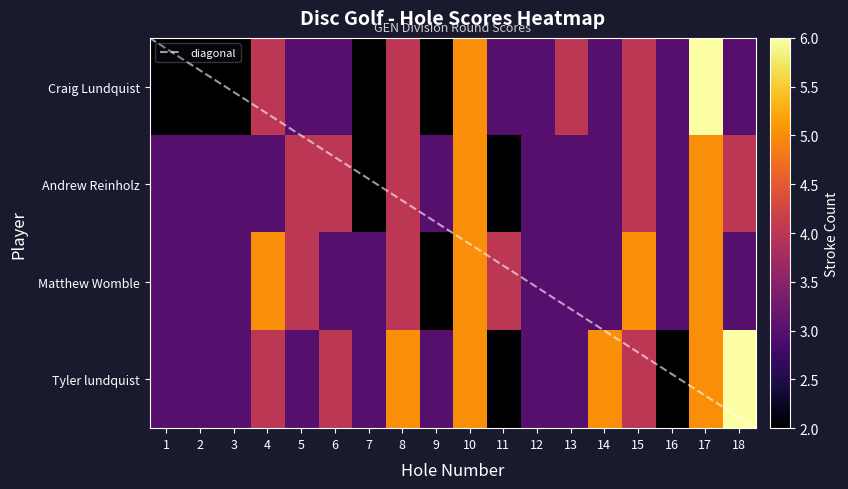

How many data points in Matthew Womble are above 3?

7